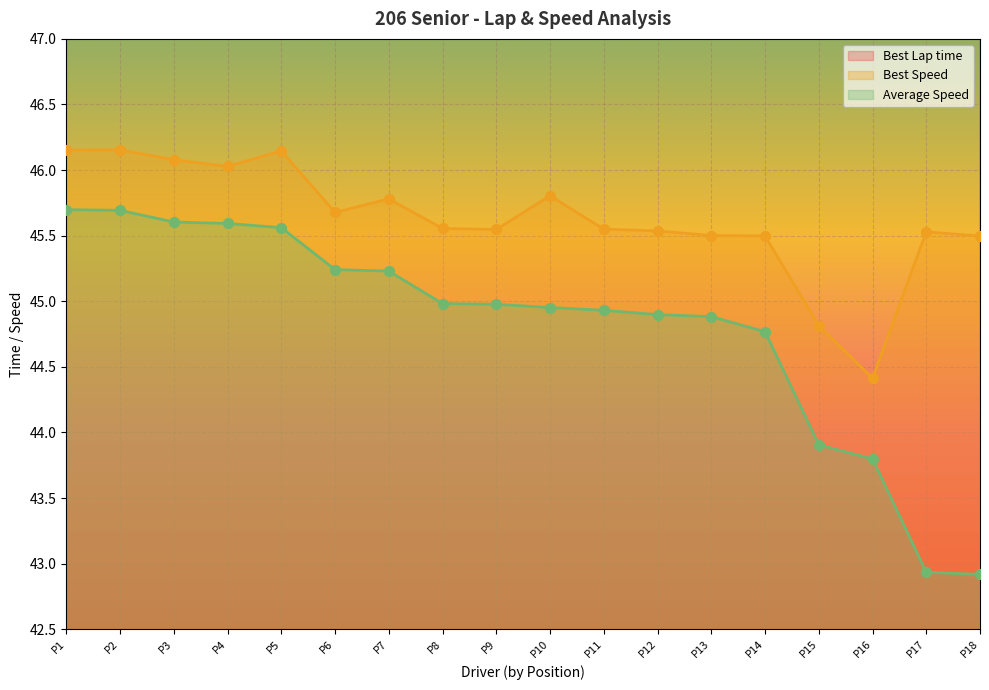

Which category has the lowest value in the Best Speed series?

P16